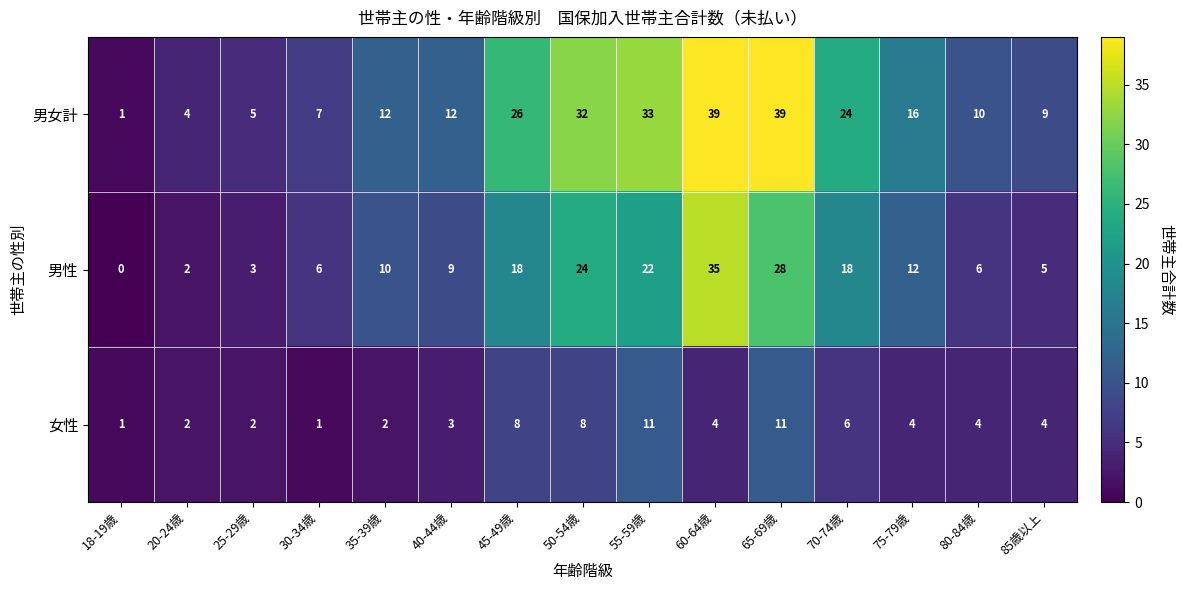

What is the average value of the 男性 series?

13